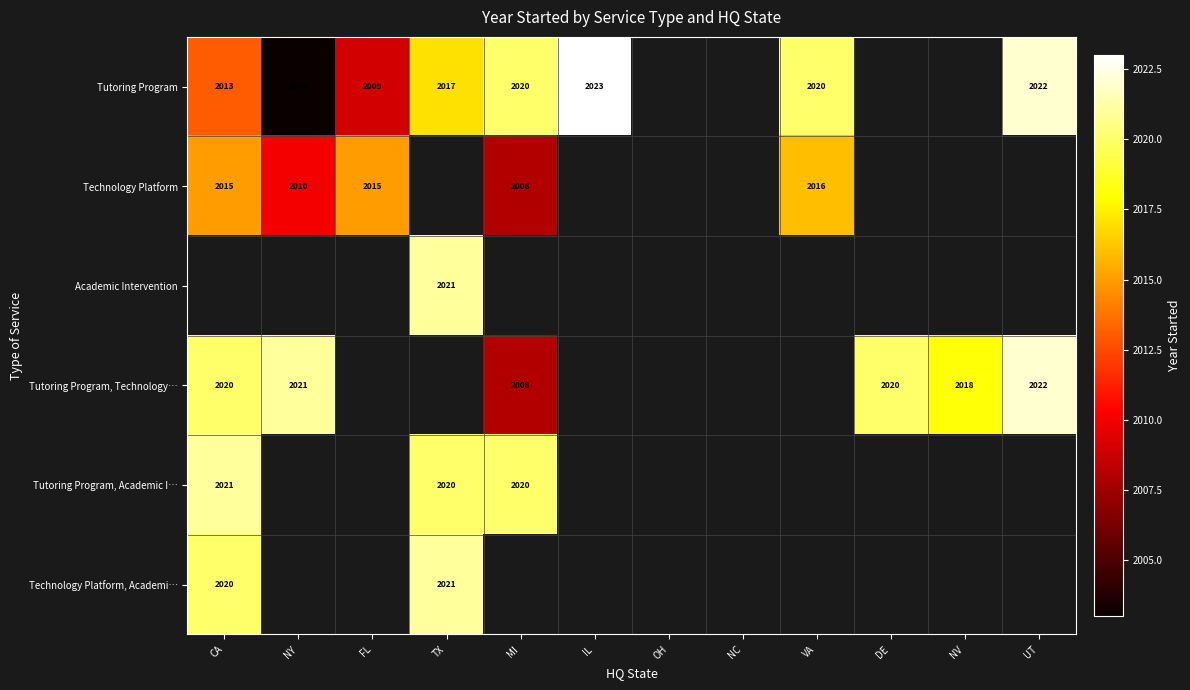

Which category has the lowest value across all series?

NY